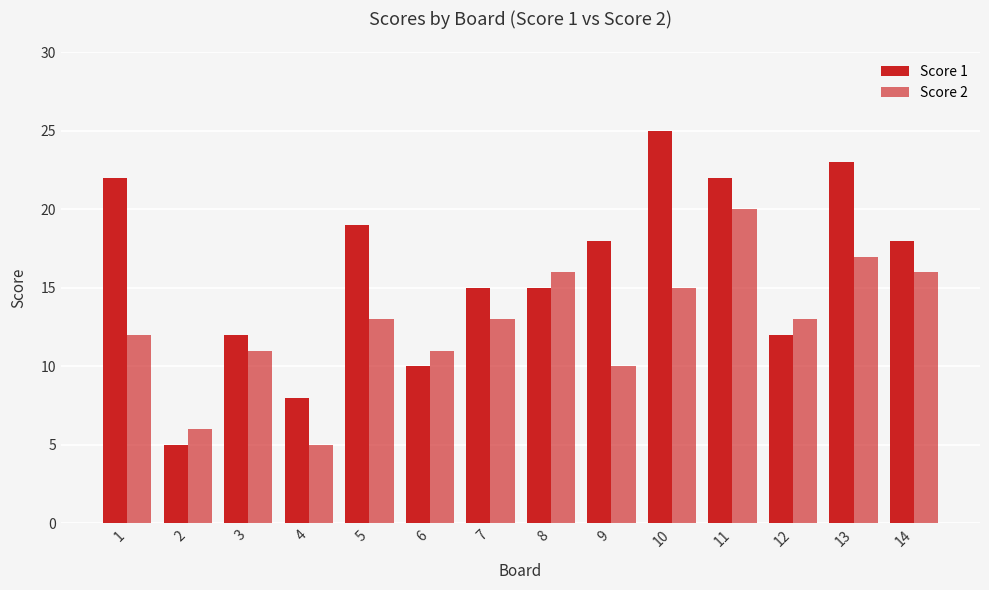

What is the difference between the highest and lowest values at 5?

6